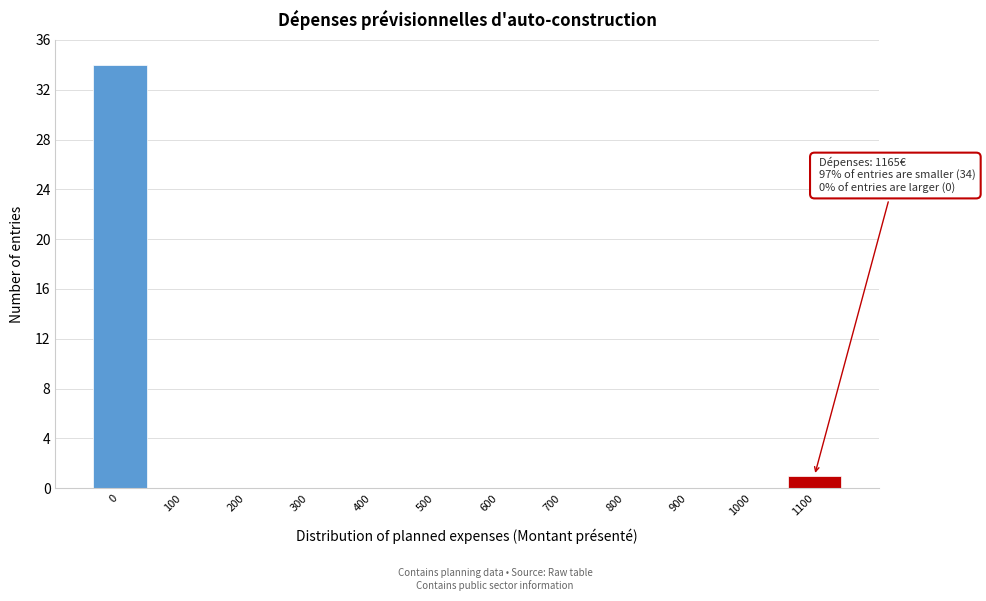

Reading left to right, transcribe all the data shown in this chart.

0=34	100=0	200=0	300=0	400=0	500=0	600=0	700=0	800=0	900=0	1000=0	1100=1